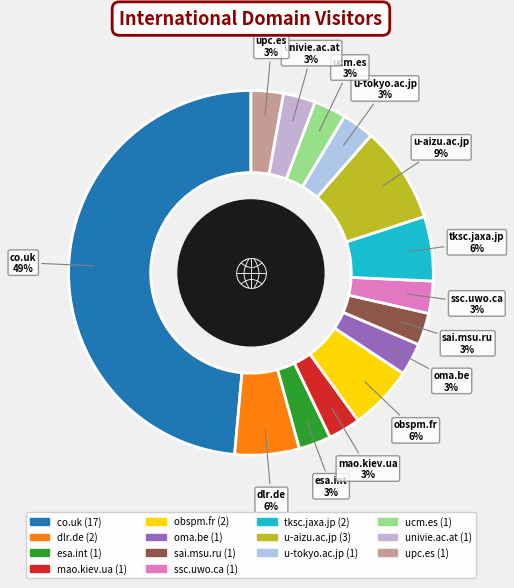

What is the largest slice in the pie chart?

co.uk